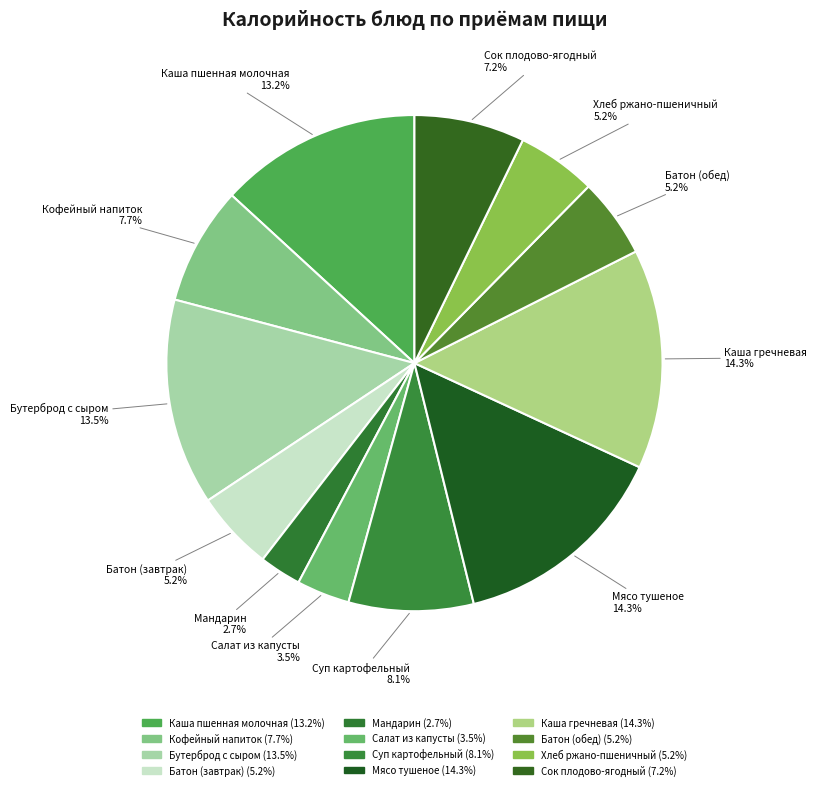

Which category has the biggest portion of the pie?

Каша гречневая